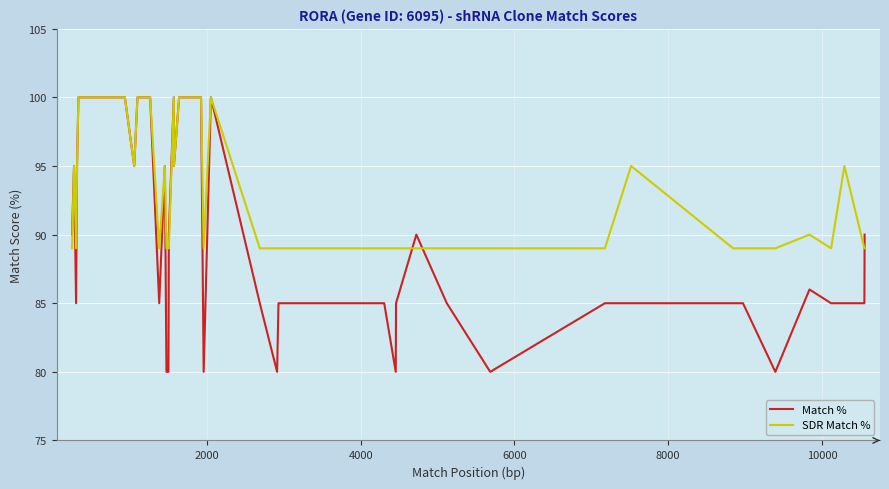

Which series has the largest total across all categories?

SDR Match %